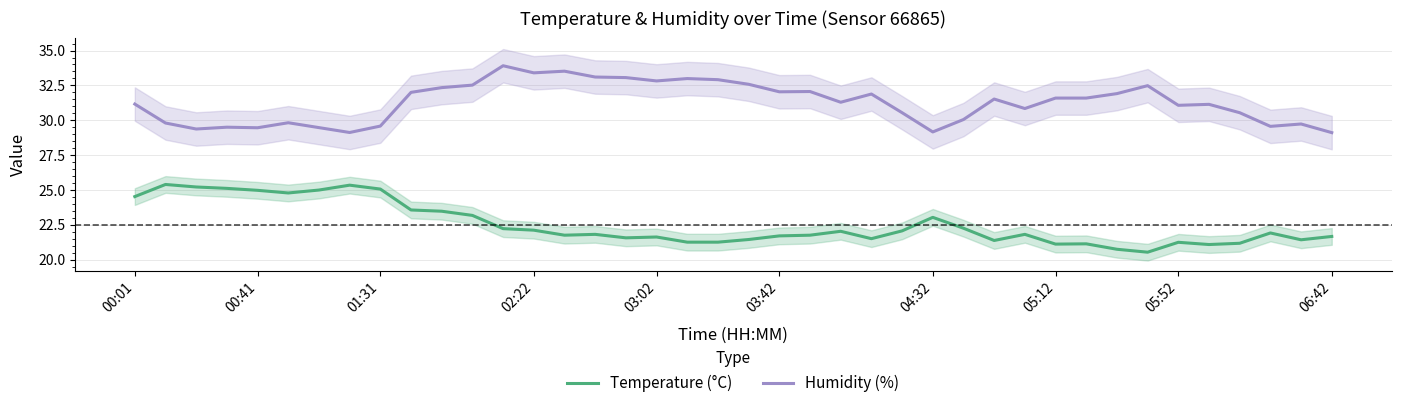

What is the maximum value for Humidity (%)?

33.9